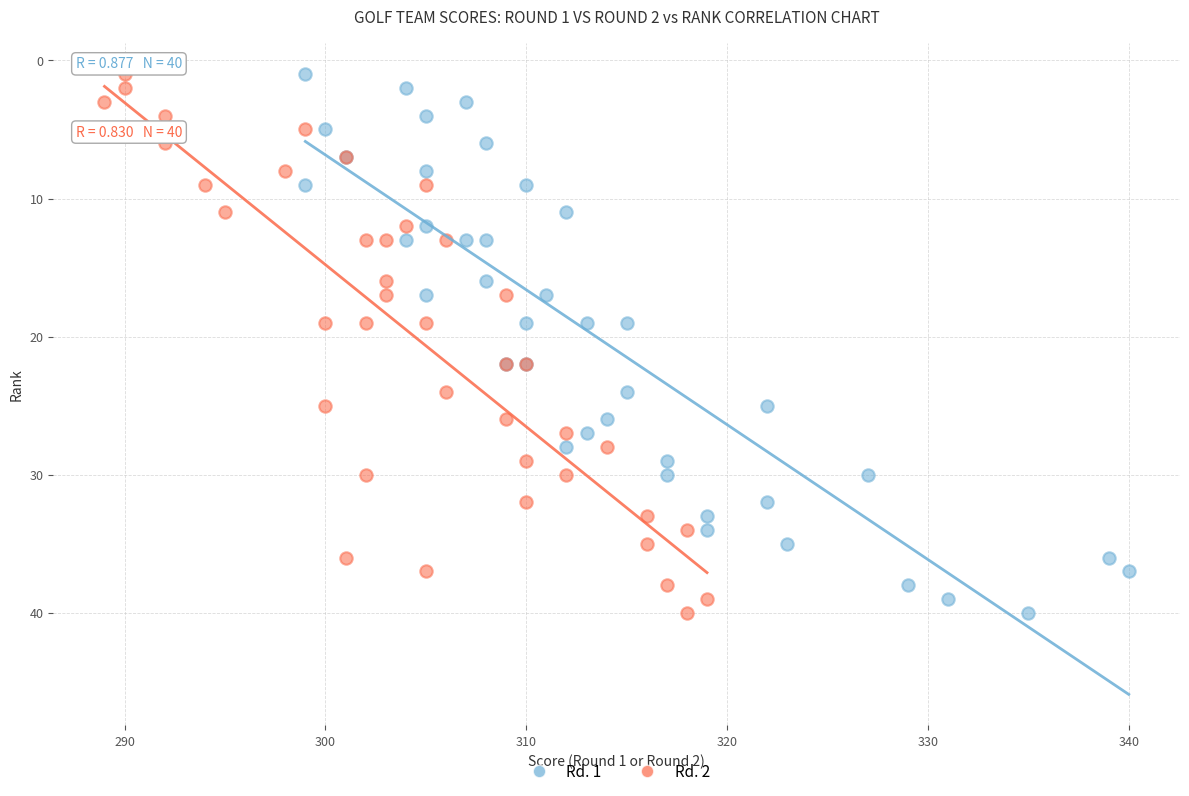

What are all the series names shown in the legend?

Rd. 1, Rd. 2